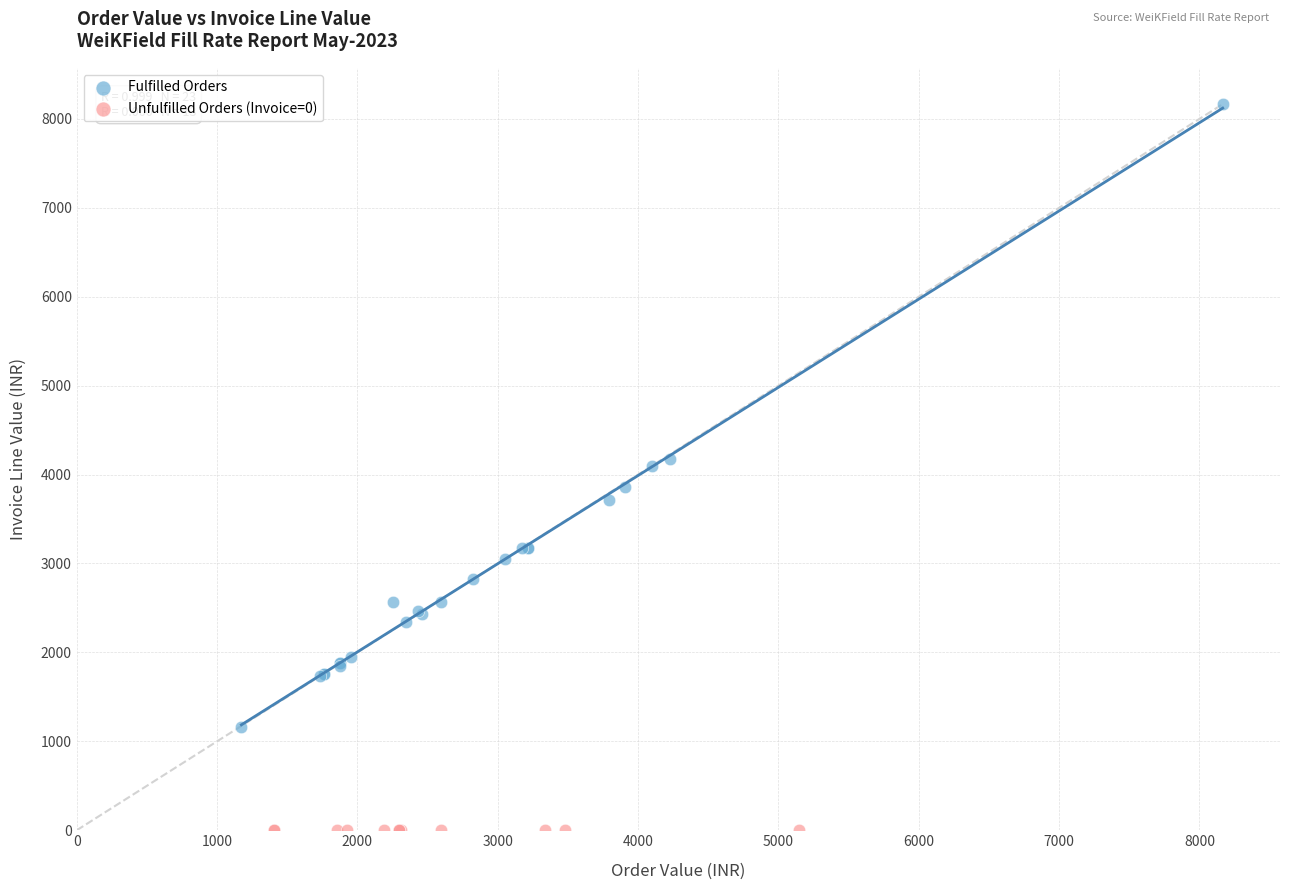

What are all the series names shown in the legend?

Fulfilled Orders, Unfulfilled Orders (Invoice=0)